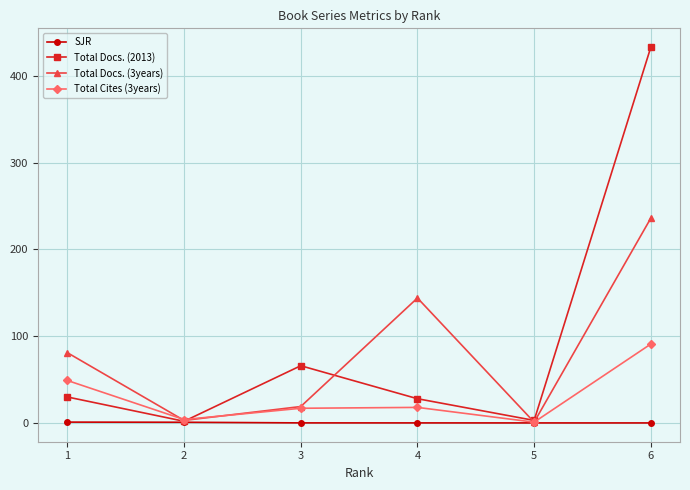

List the series in order of their peak value, highest first.

Total Docs. (2013), Total Docs. (3years), Total Cites (3years), SJR